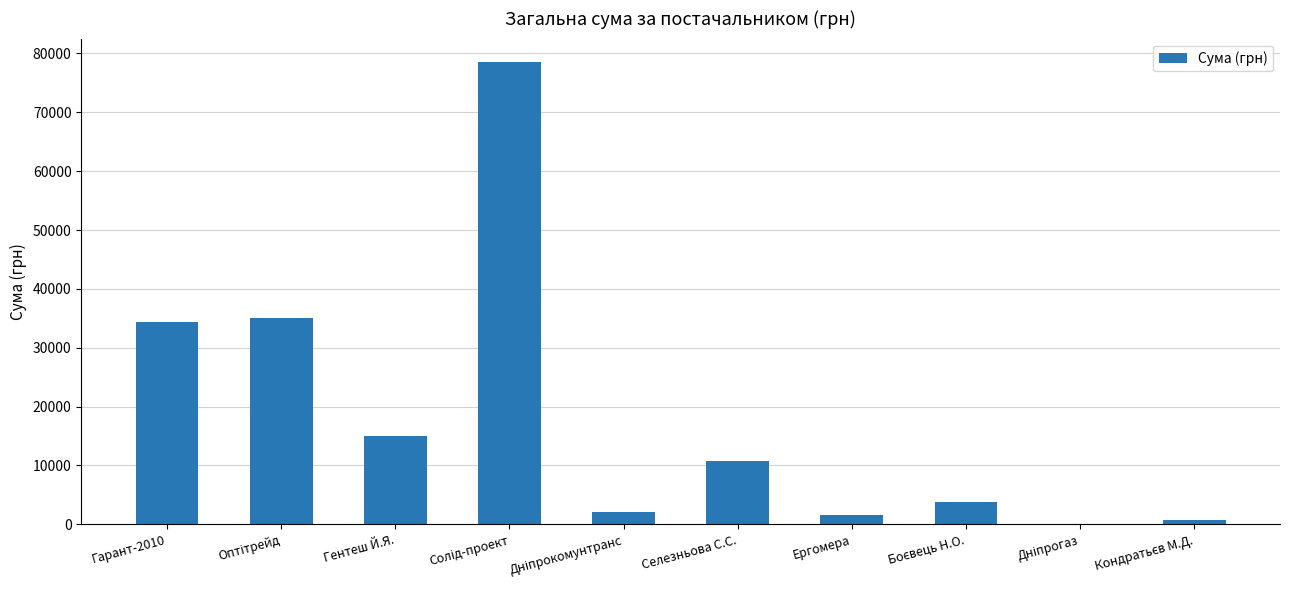

Is it true that the value at Гентеш Й.Я. is 14953.0?

True